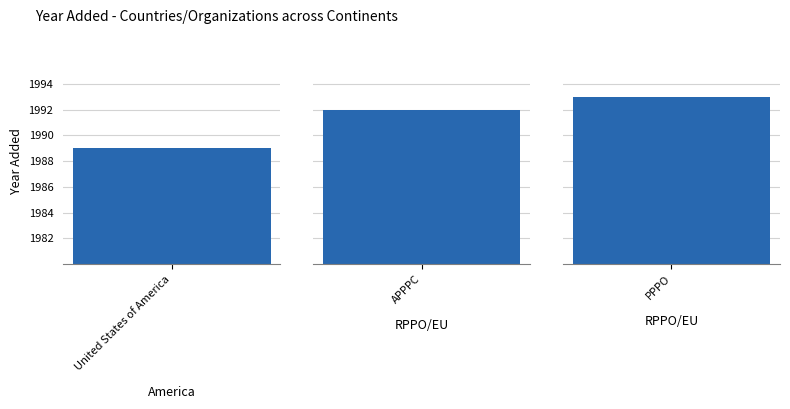

What is the average value?

1991